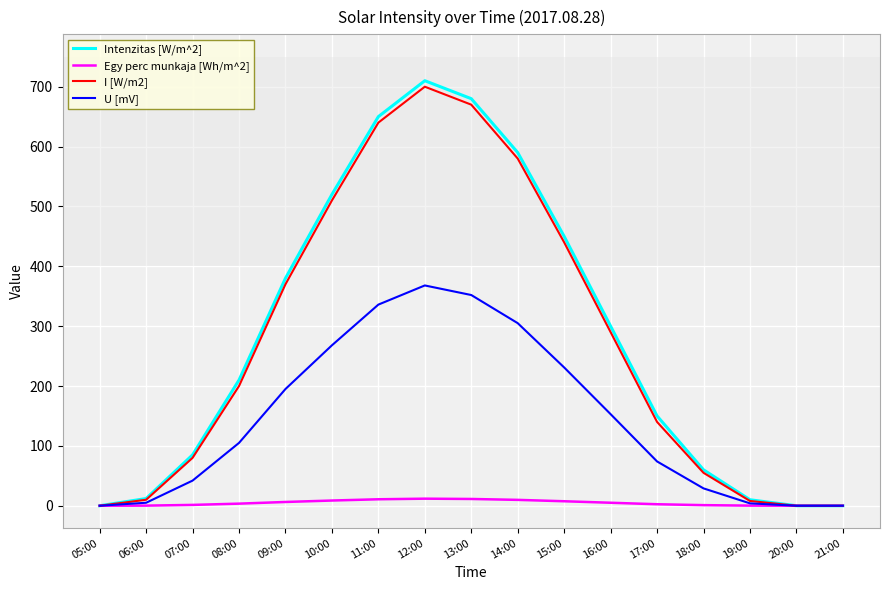

What is the difference between the maximum and second lowest values in the I [W/m2] series?

700.0